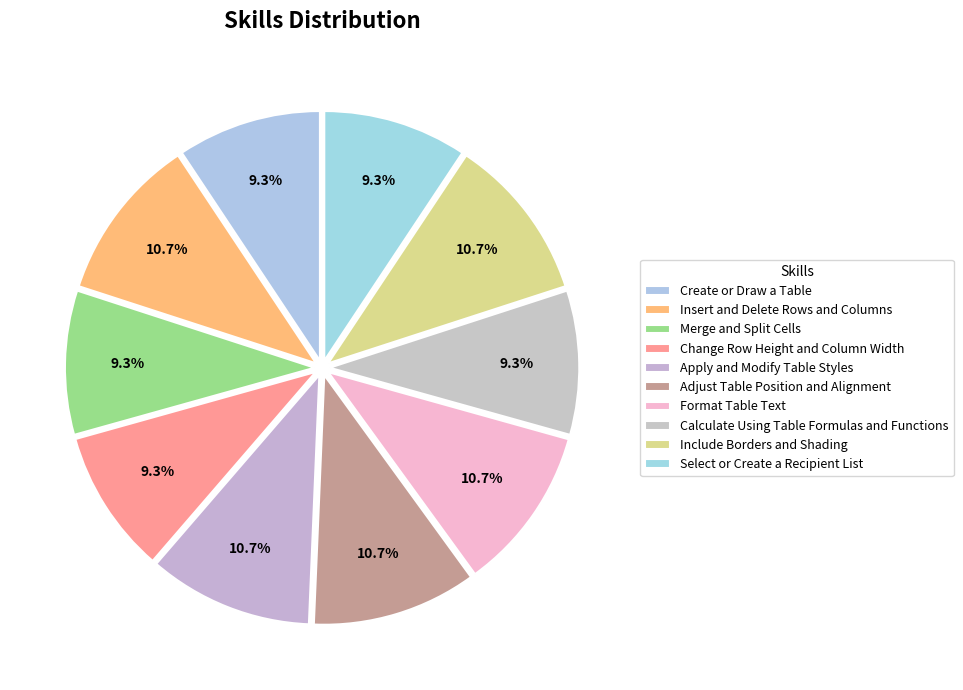

To the nearest percent, what portion does Include Borders and Shading represent?

11%